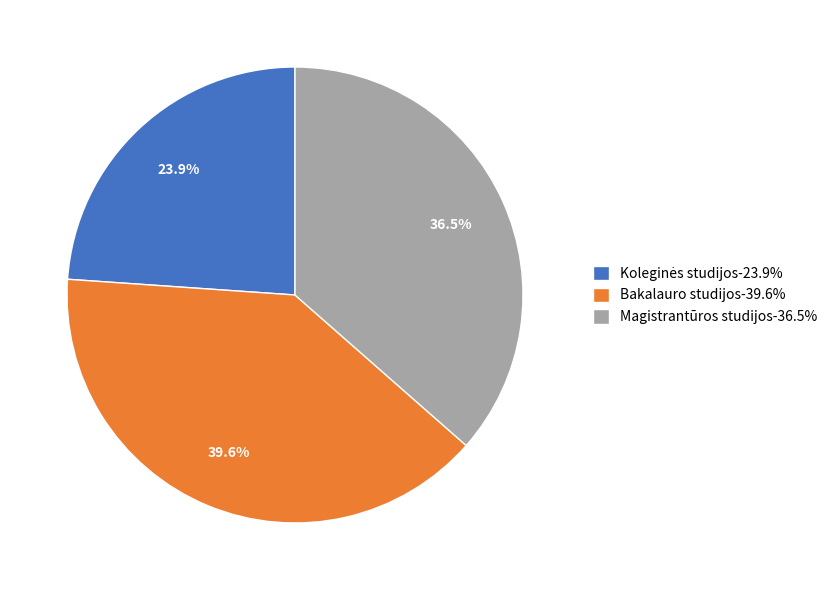

What percentage is NOT represented by Magistrantūros studijos-36.5%?

63.5%